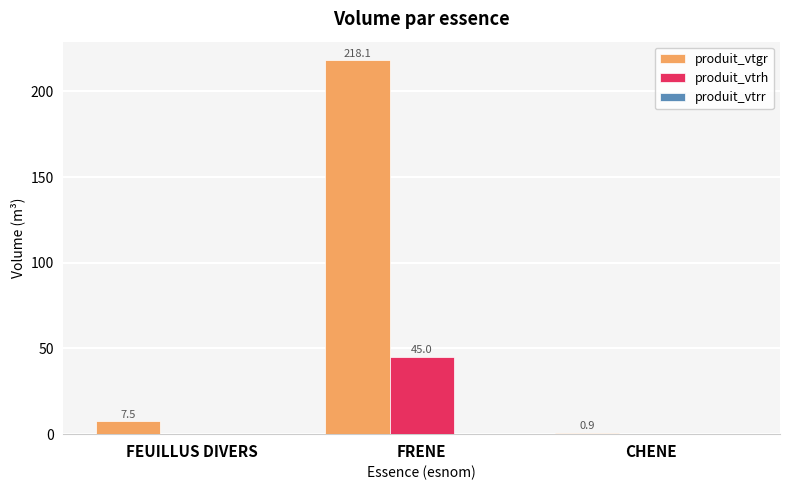

What is the sum of all produit_vtrh values?

45.0